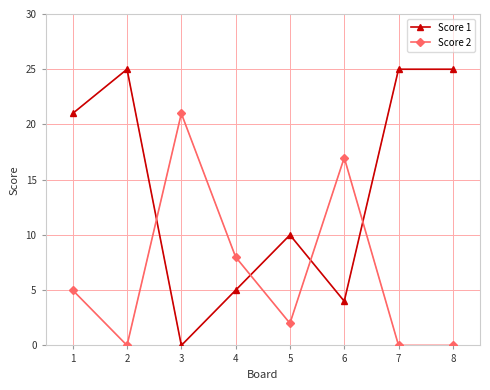

Between which two adjacent categories do Score 2 and Score 1 first intersect?

2 and 3